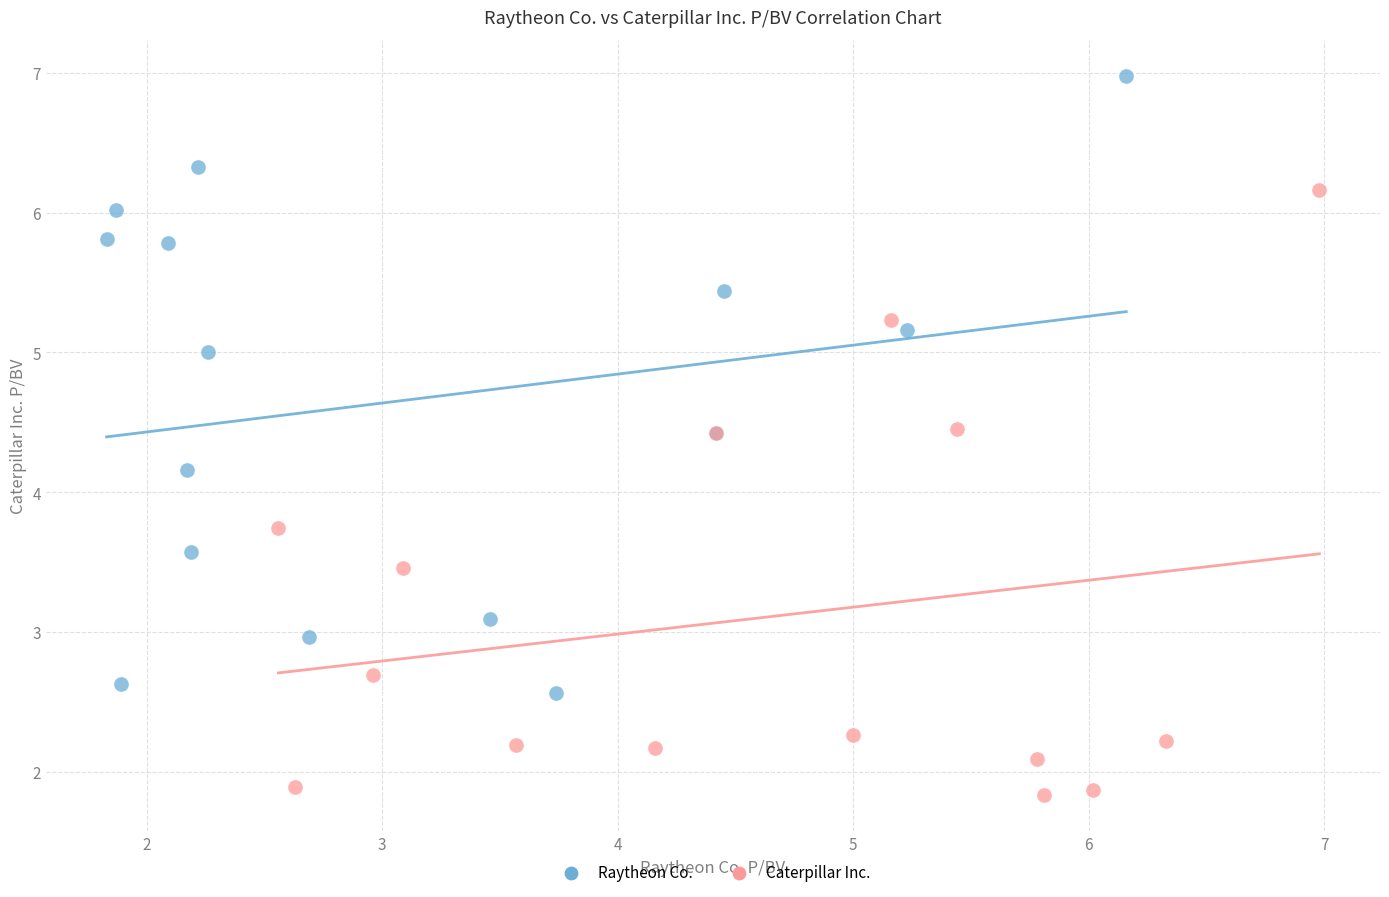

Which series contains the highest Y value?

Raytheon Co.